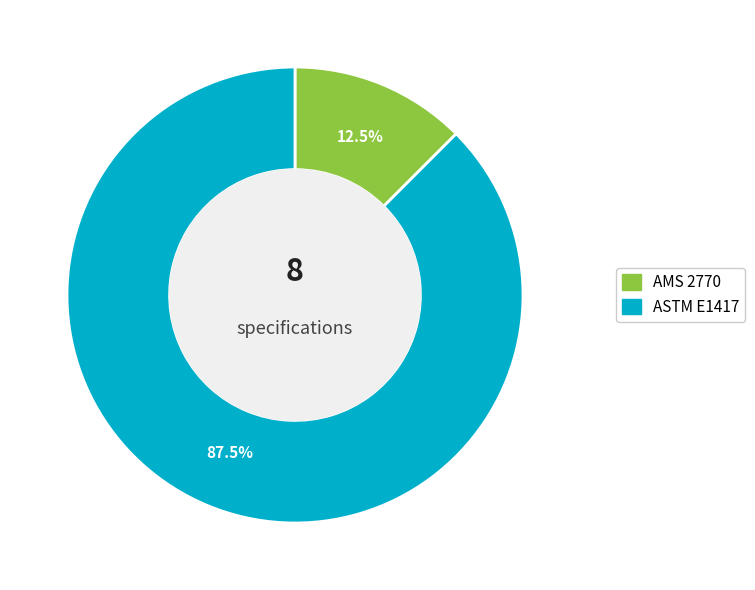

Which slice represents more than half of the pie?

ASTM E1417